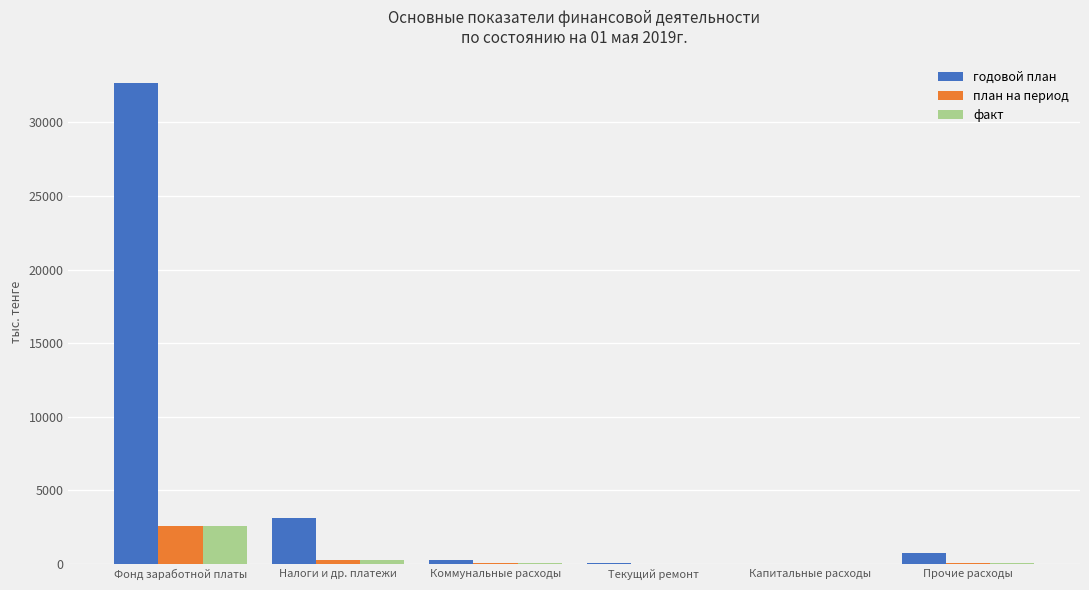

What is the sum of the план на период values at Прочие расходы and Налоги и др. платежи?

337